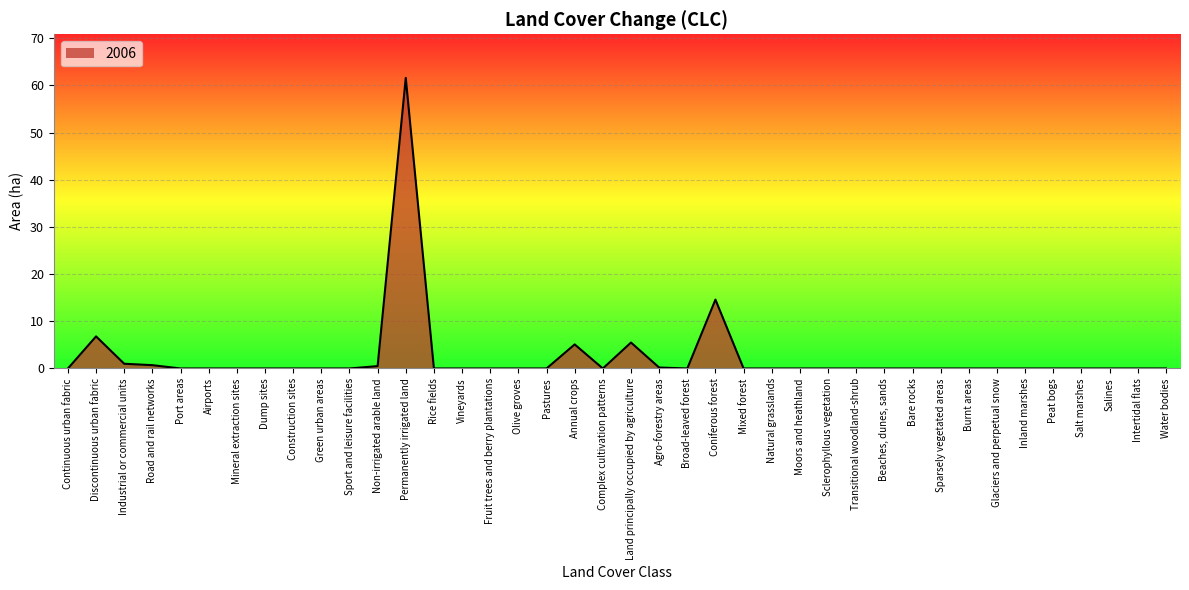

How many distinct data groups are displayed?

1